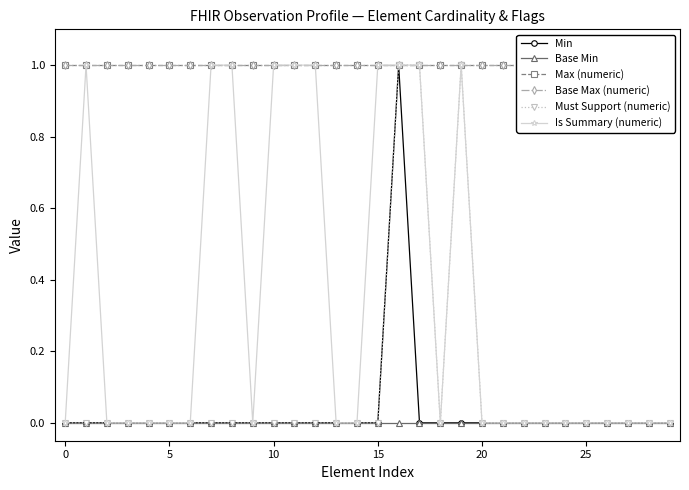

Which label corresponds to the largest value in the chart?

16